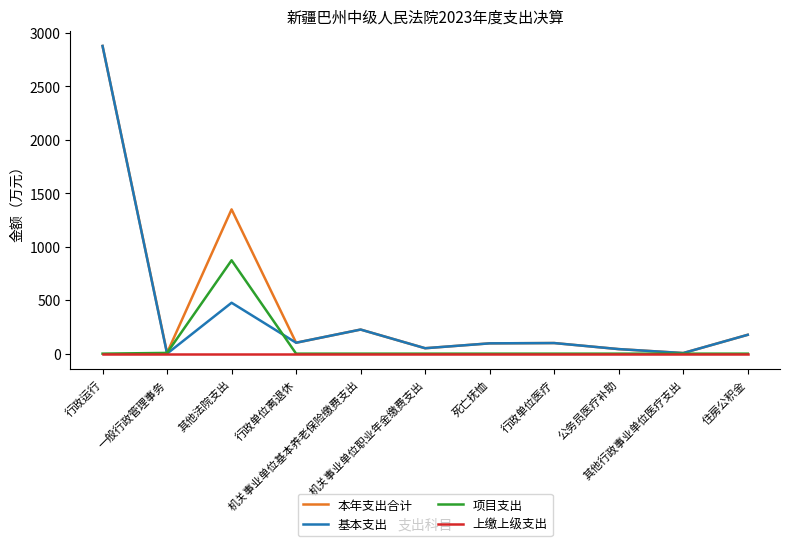

Rank the series by their average value, from highest to lowest.

本年支出合计, 基本支出, 项目支出, 上缴上级支出